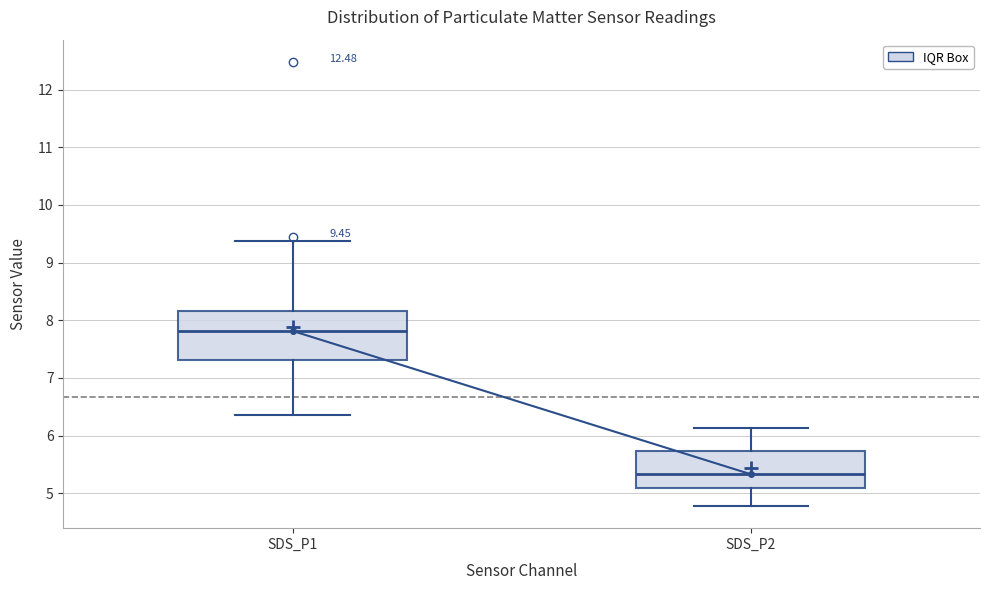

Comparing the boxes themselves (not the whiskers), which one is the tallest?

SDS_P1